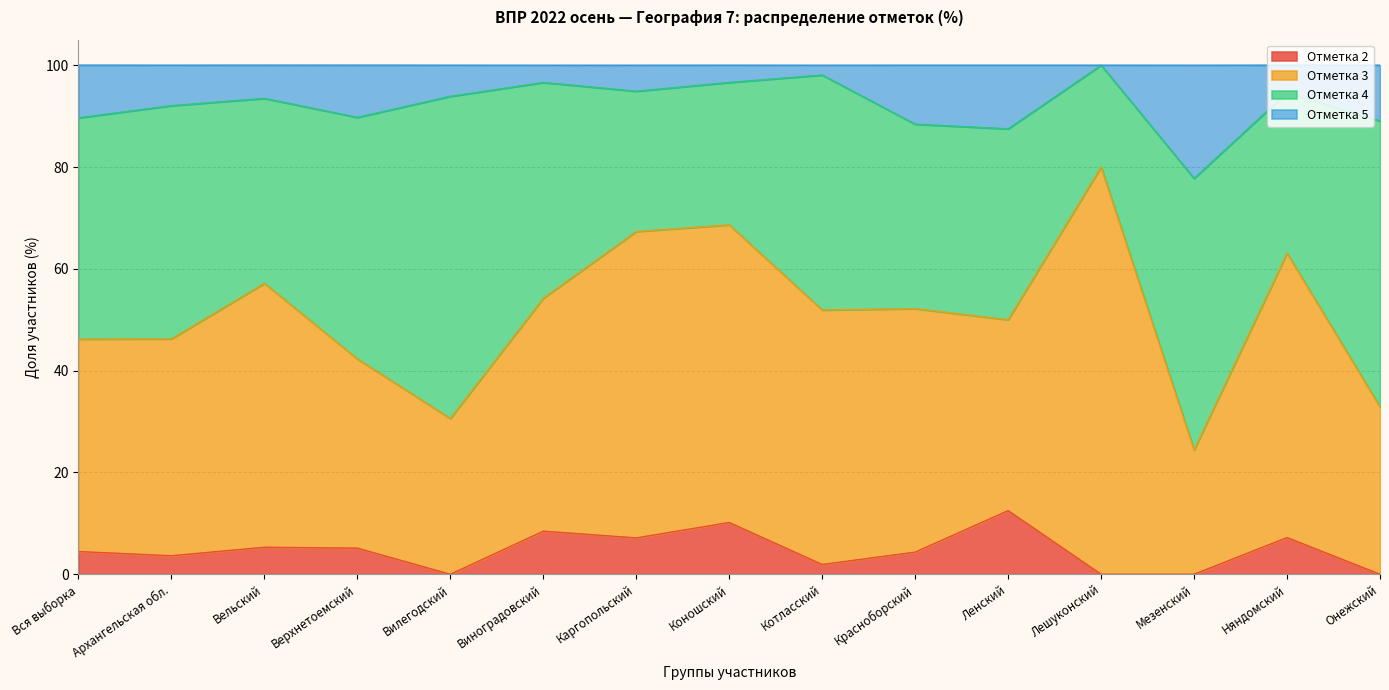

Which category has the highest value in the Отметка 2 series?

Ленский